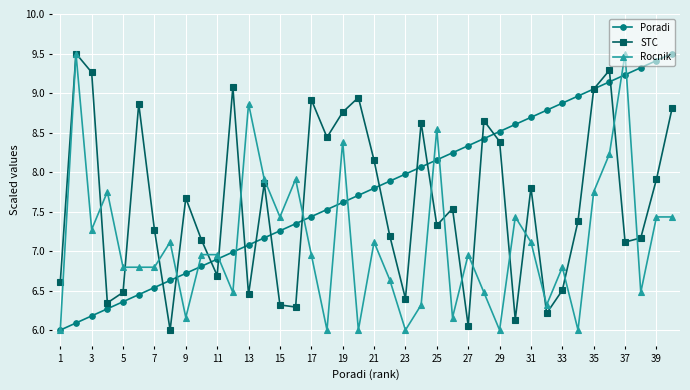

What is the minimum value for STC?

6.0